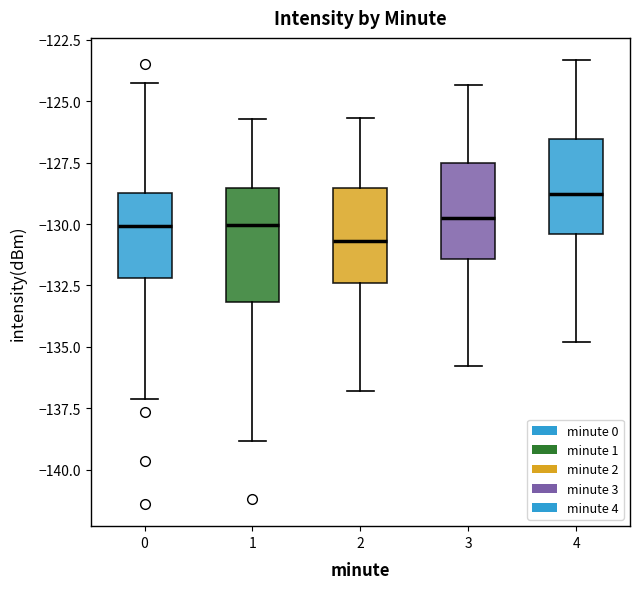

Where is the lower edge of the box at x = 2 on the y-axis? The values are not printed on the chart, so give them approximately, as read against the axis.

-132.5